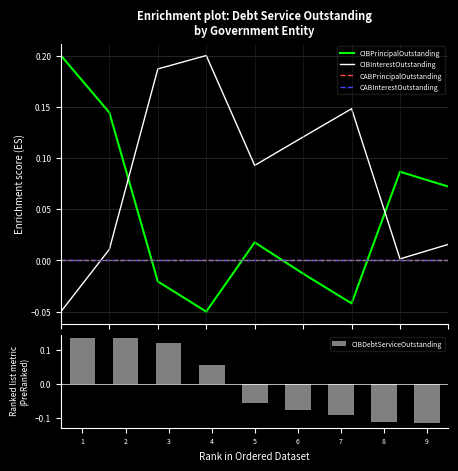

Which series has the largest total across all categories?

CIBInterestOutstanding